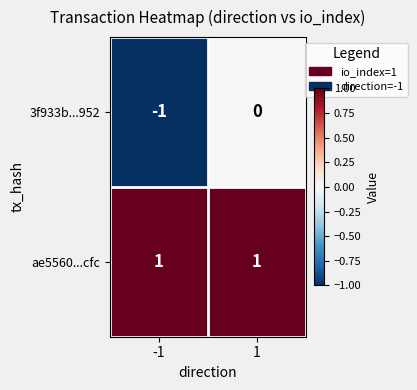

How many categories are shown in the chart?

2